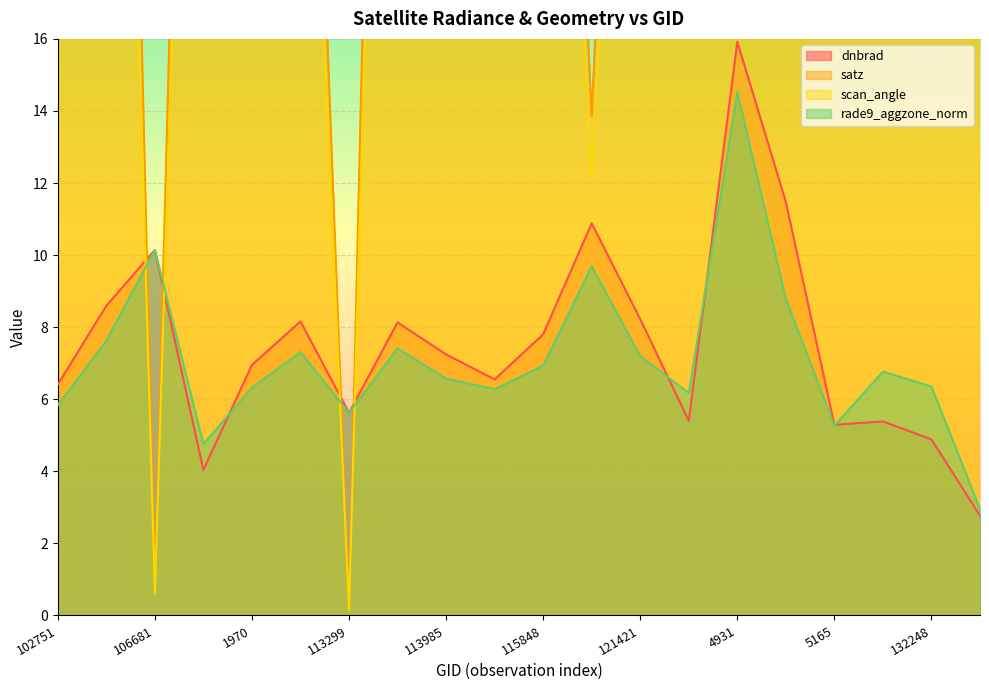

Where does the scan_angle series first go above 38?

935